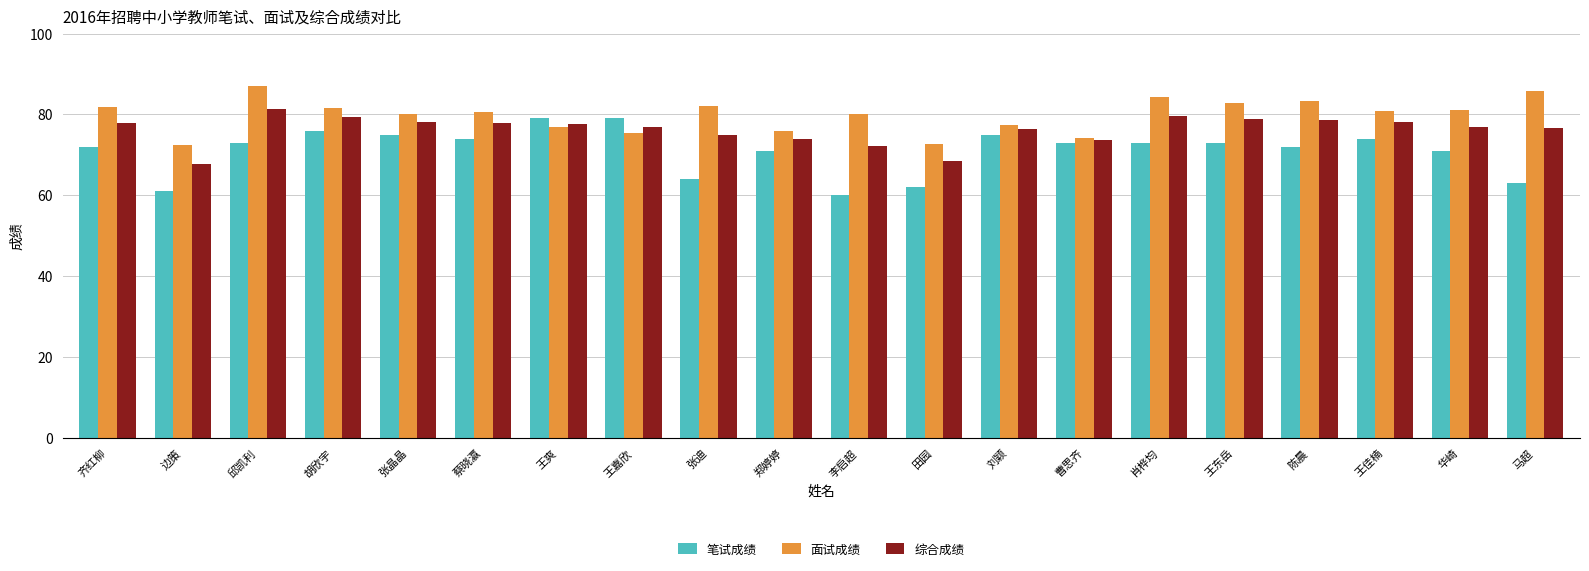

What is the total value across all series at 蔡晓瀛?

232.6